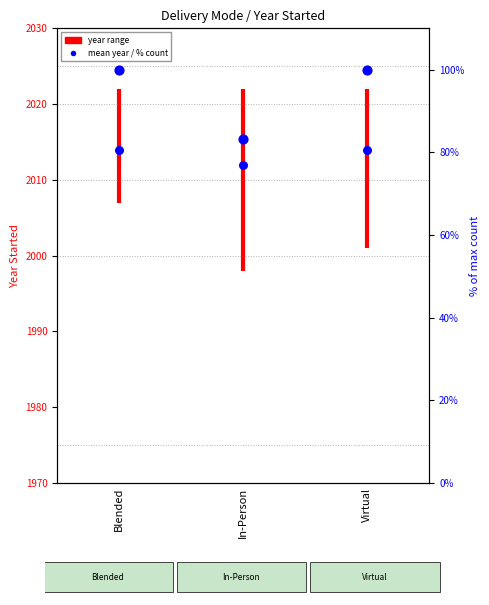

What is the ratio of the value at In-Person to the value at Blended?

1.0